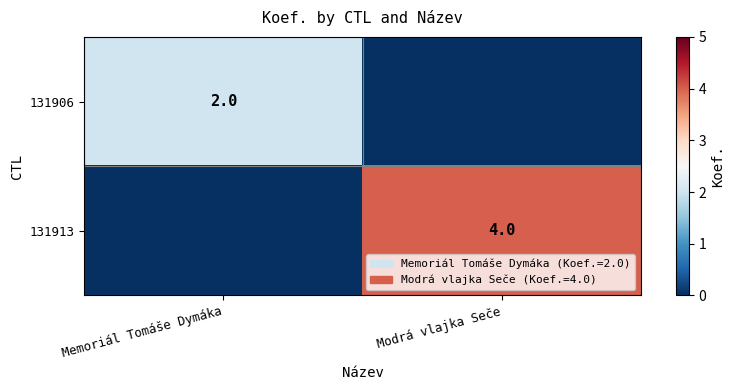

Is it true that 131906 equals 2 at Memoriál Tomáše Dymáka?

True